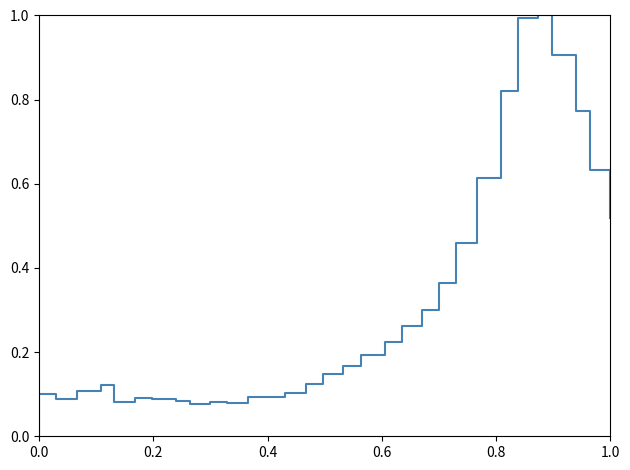

How many values are above zero?

31